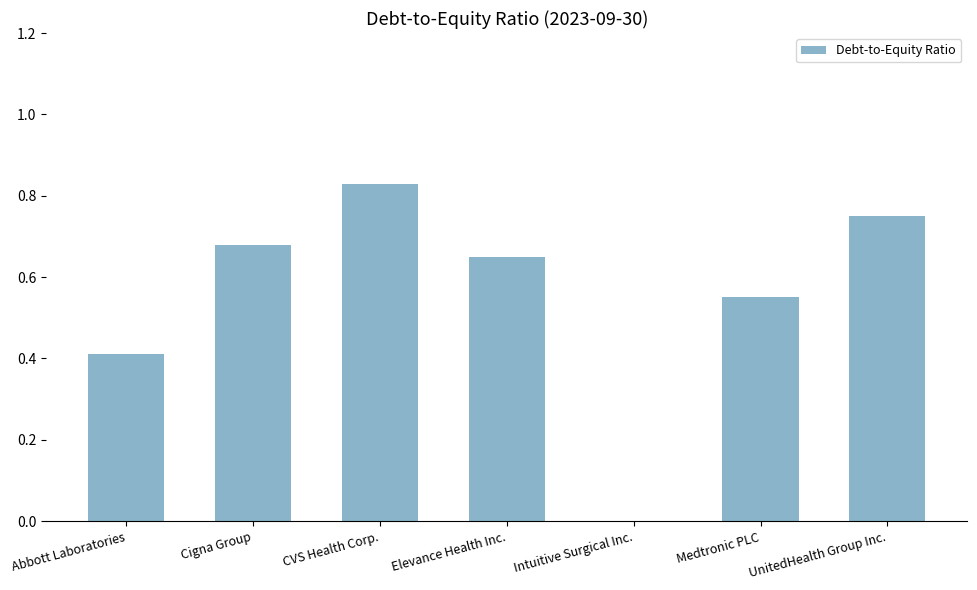

Count the values in the range 0 to 1.

7